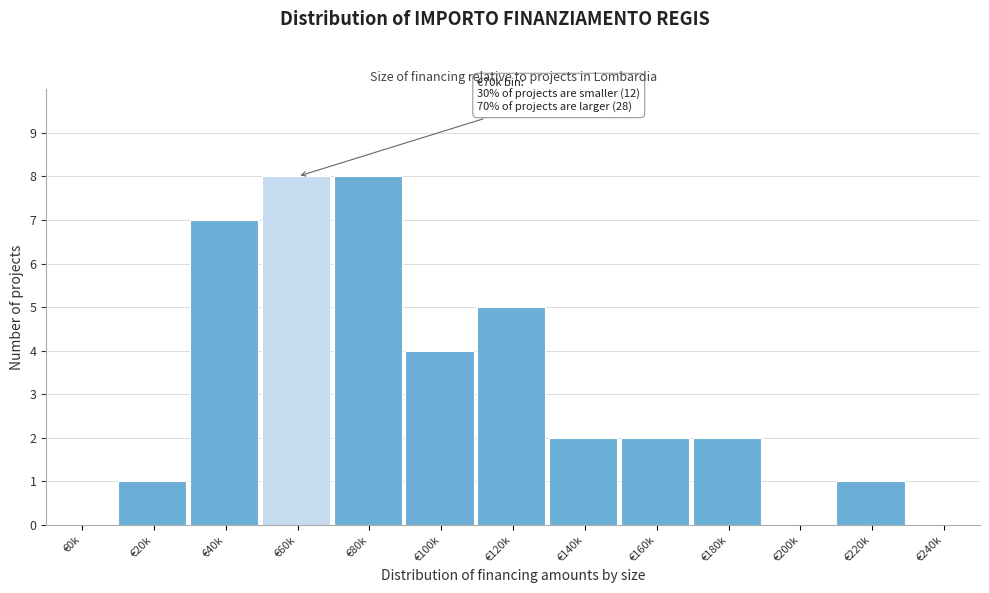

Reading right to left, transcribe all the data shown in this chart.

€240k=0	€220k=1	€200k=0	€180k=2	€160k=2	€140k=2	€120k=5	€100k=4	€80k=8	€60k=8	€40k=7	€20k=1	€0k=0